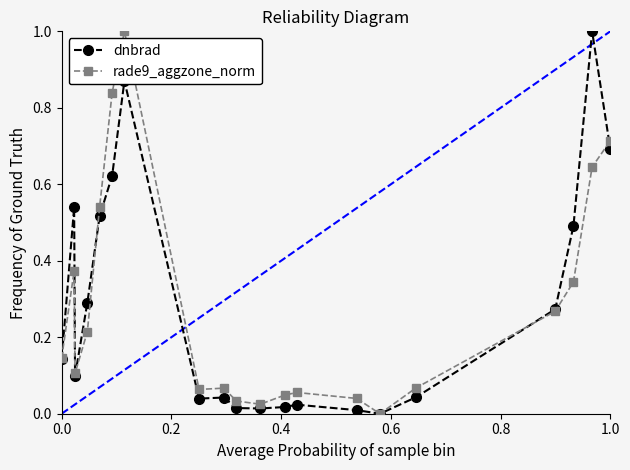

Is this an area chart (filled region under the line)?

No